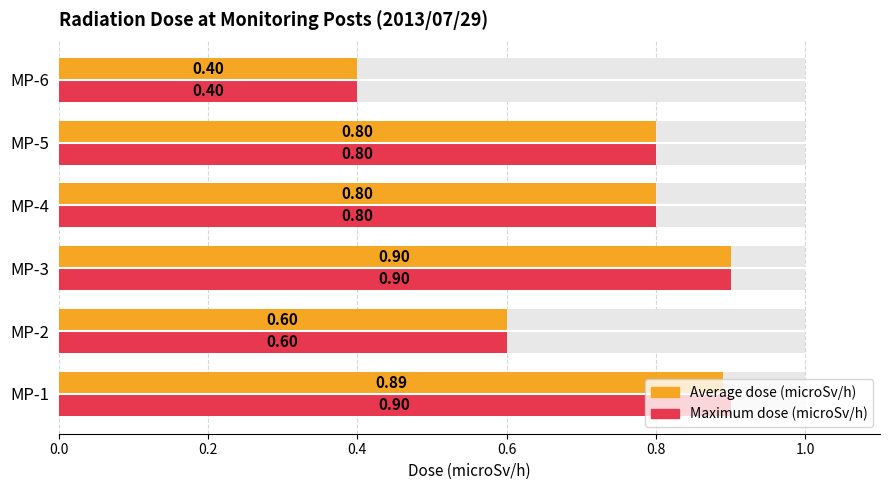

What are all the series names shown in the legend?

Average dose (microSv/h), Maximum dose (microSv/h)